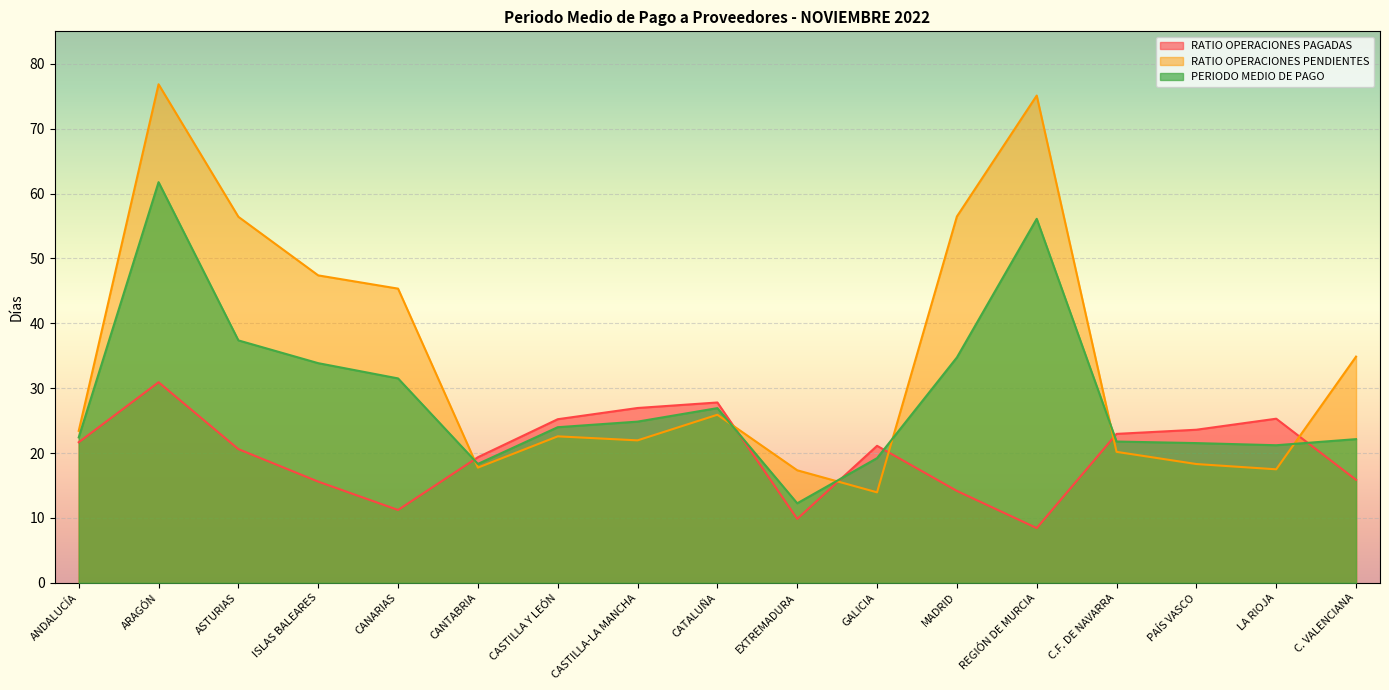

Which has a higher value, CASTILLA-LA MANCHA or MADRID?

CASTILLA-LA MANCHA